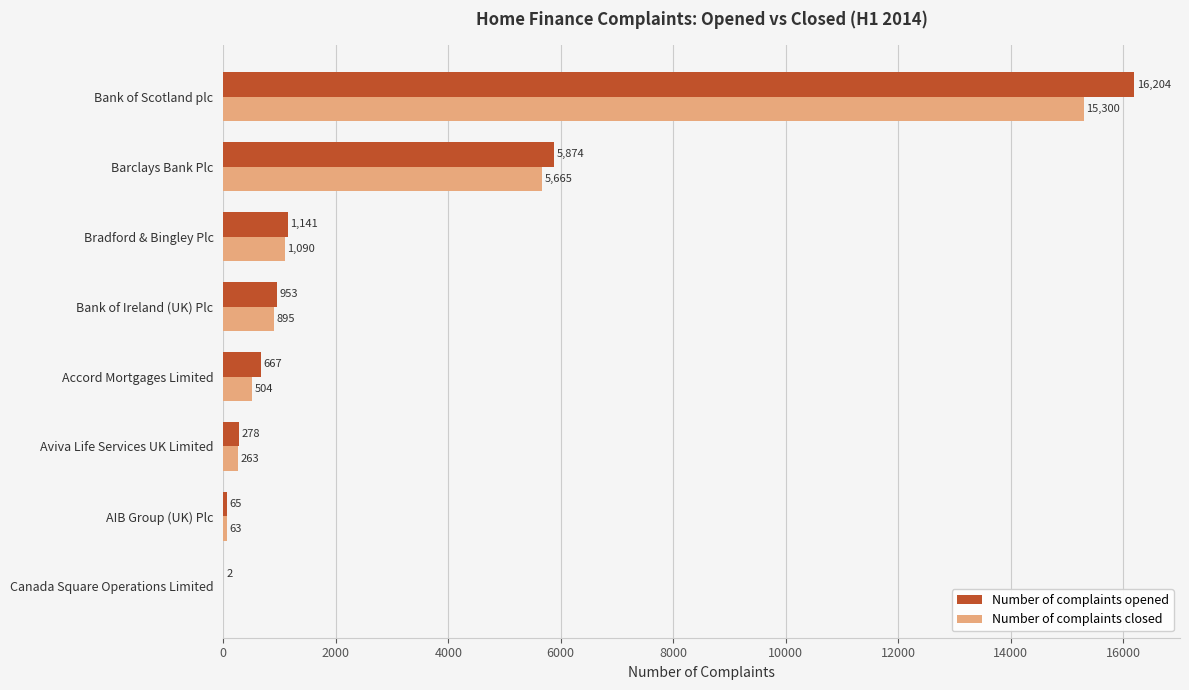

Which series has the largest total across all categories?

Number of complaints opened